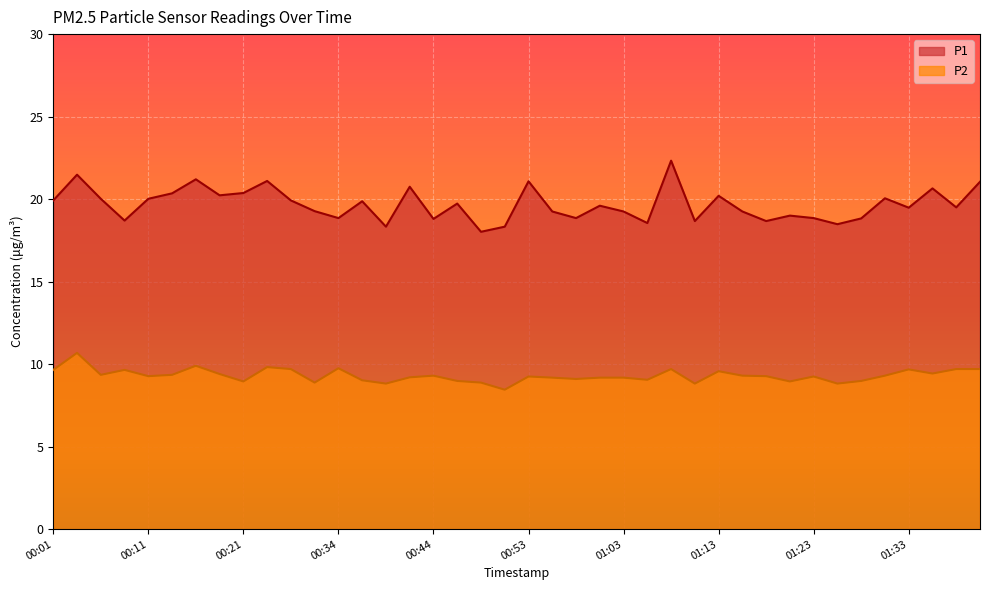

At 01:13, list the series in order from smallest to largest.

P2, P1